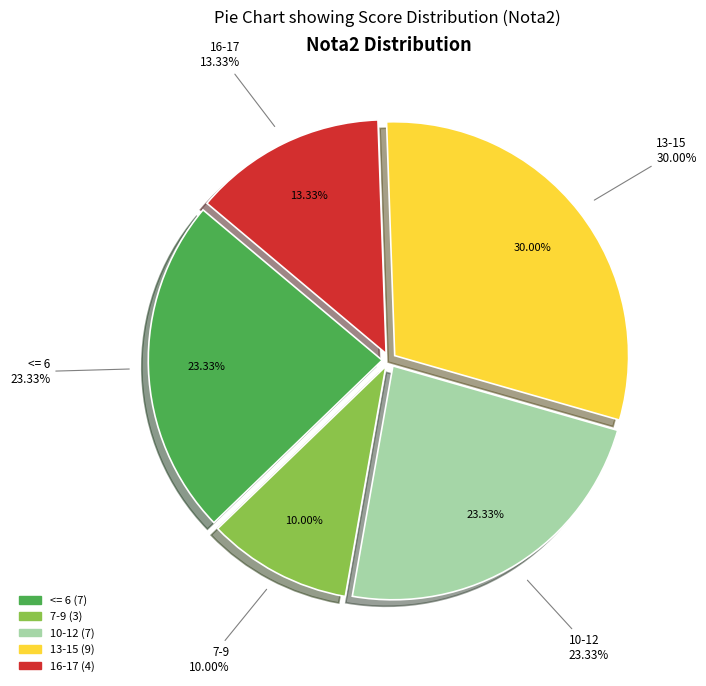

Which has a higher value, 17 or 14?

17